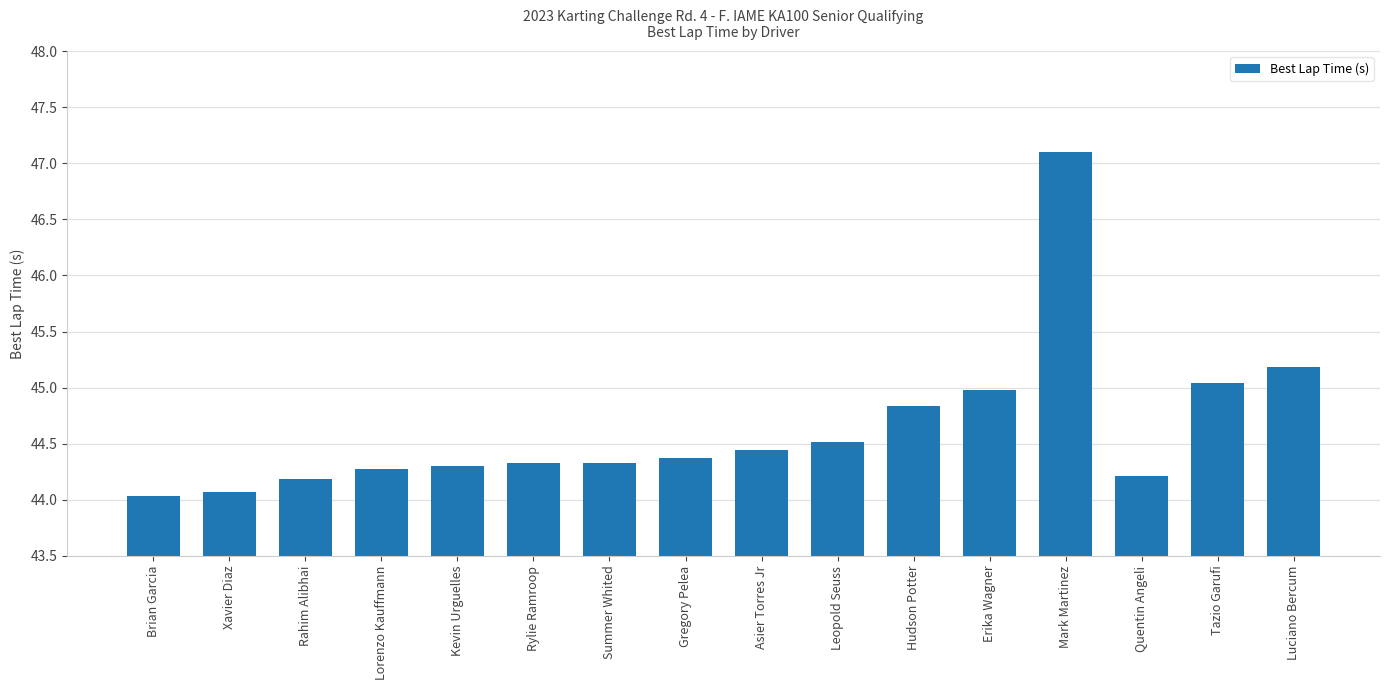

Is it true that the value at Tazio Garufi is 45.0?

True